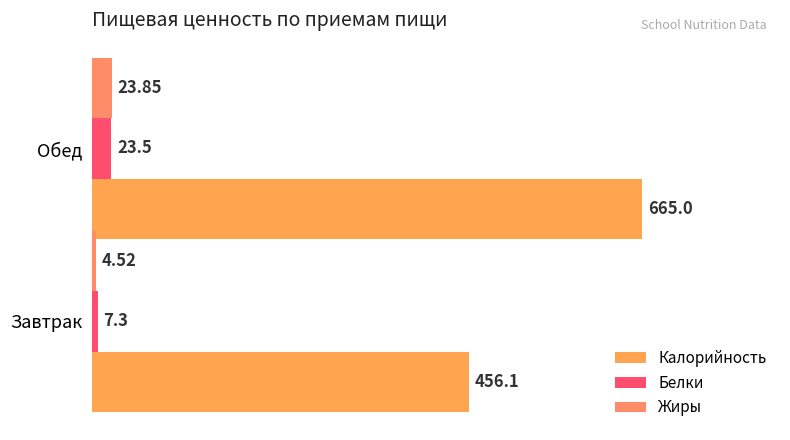

Which series has the largest total across all categories?

Калорийность